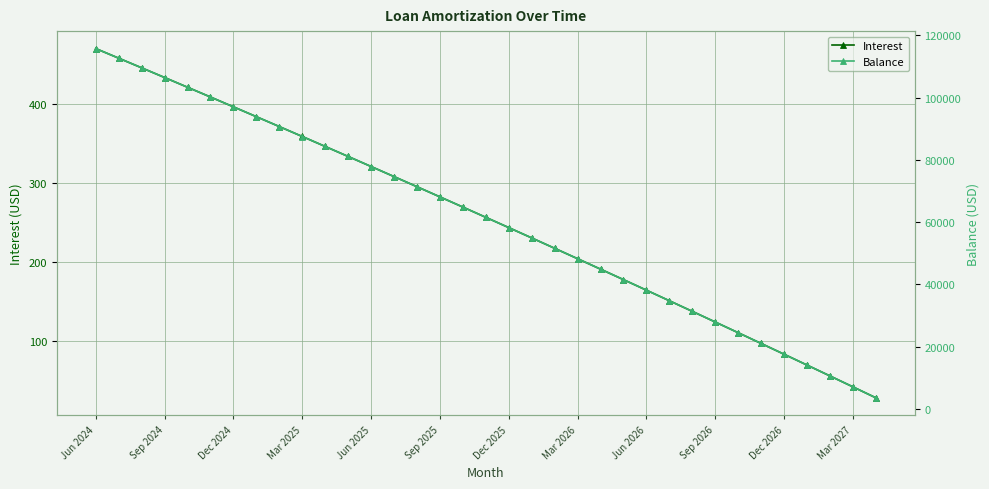

At which label does Balance first exceed 61515?

Jun 2024